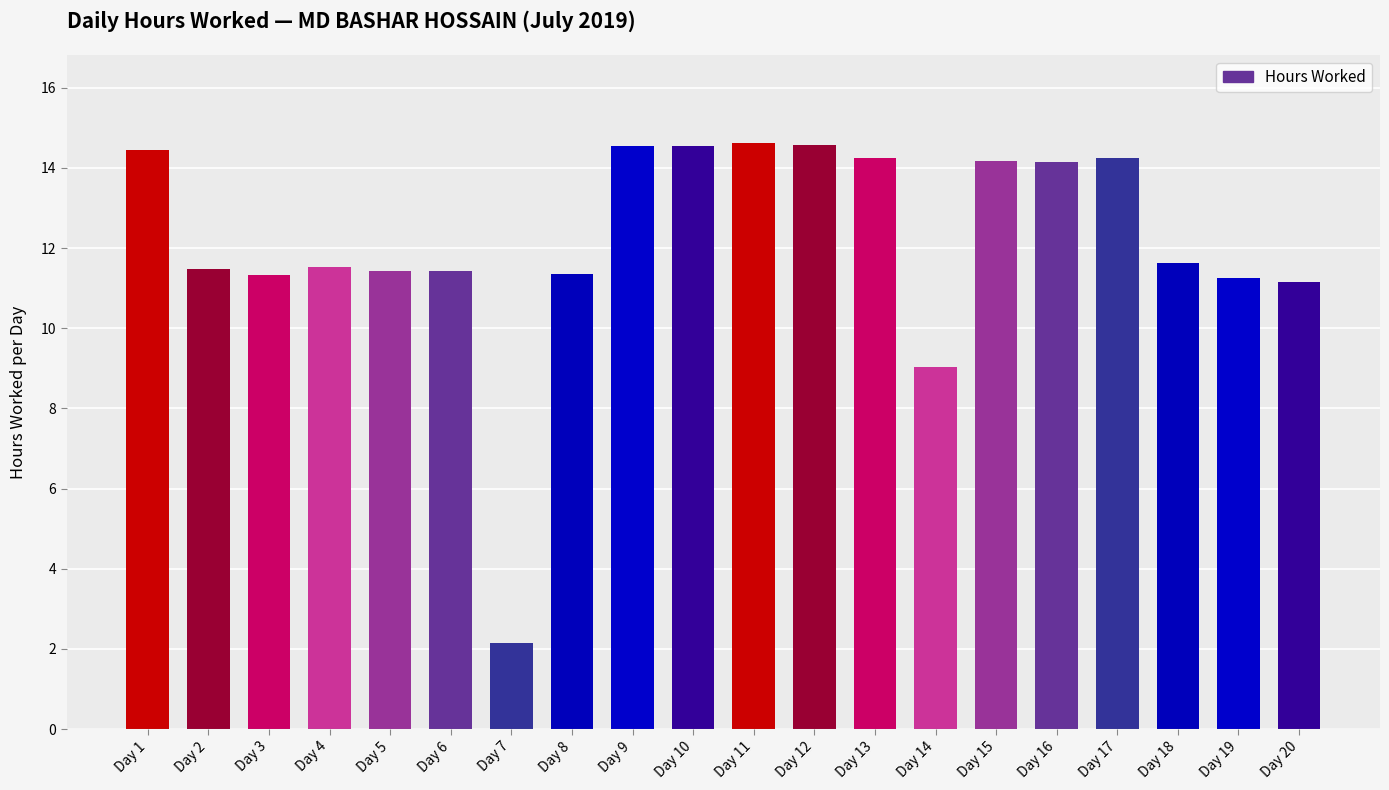

At which category does the chart reach its minimum across all series?

Day 7